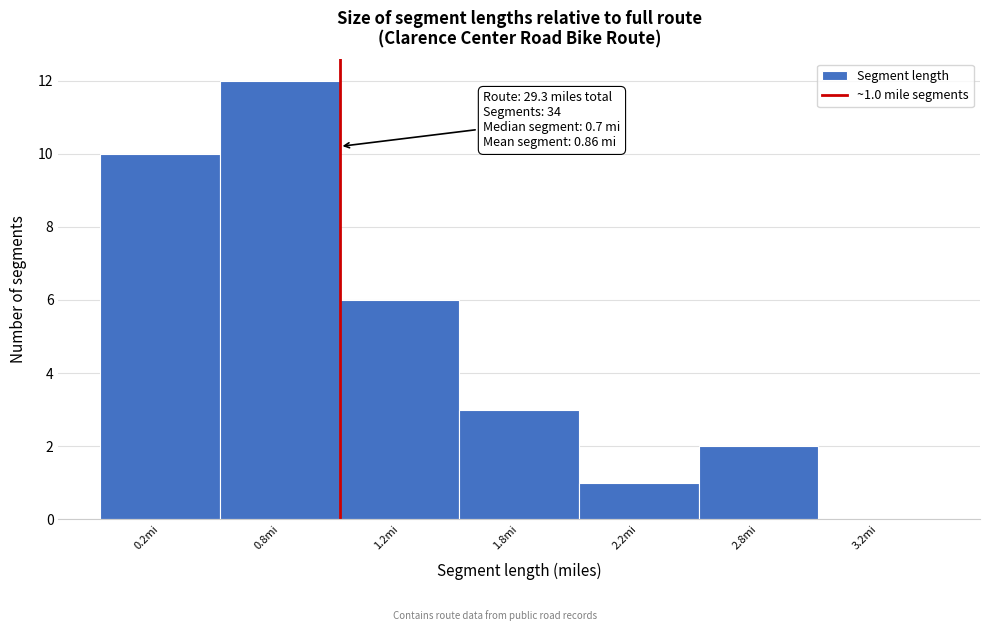

Reading right to left, extract all data points from this chart.

3.2mi=0	2.8mi=2	2.2mi=1	1.8mi=3	1.2mi=6	0.8mi=12	0.2mi=10